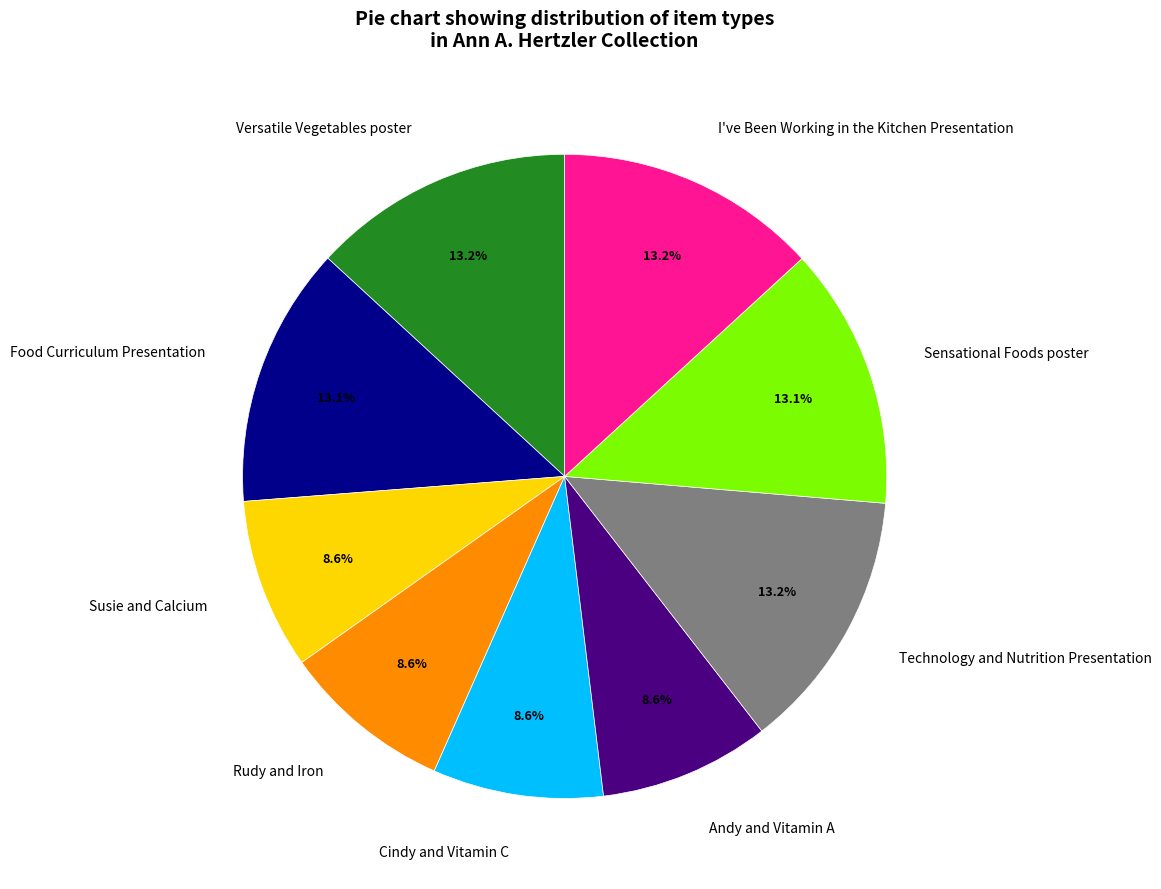

To the nearest percent, what is the difference between the largest and smallest slice percentages?

5%